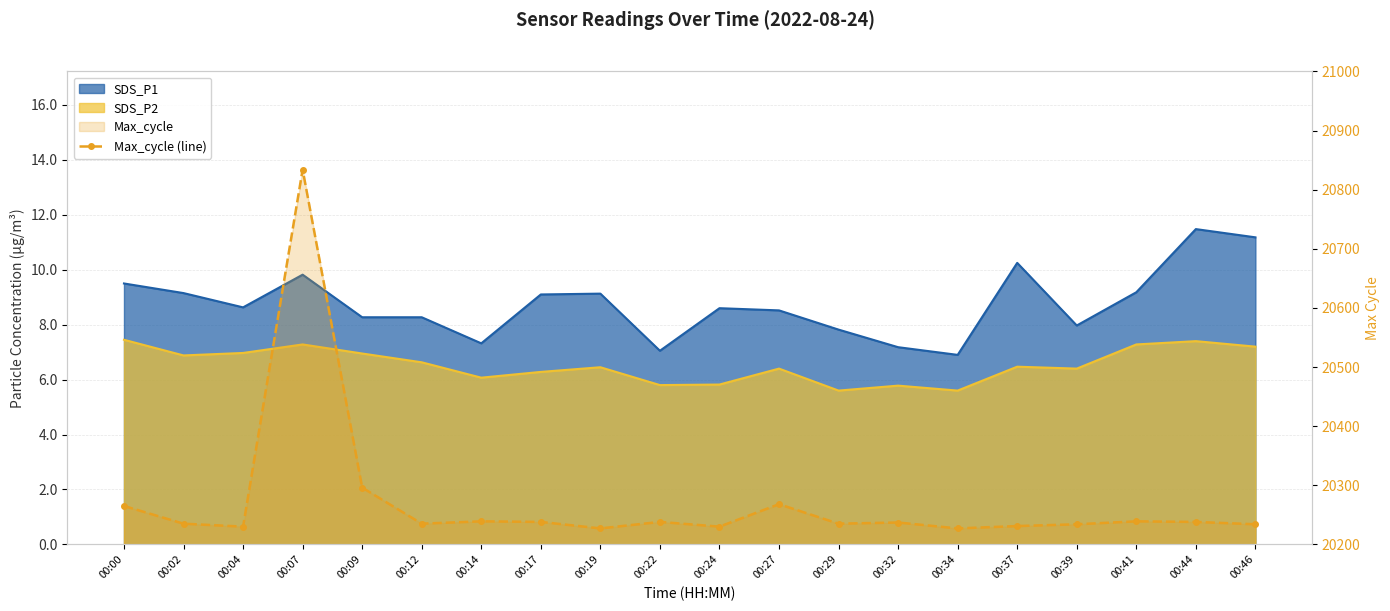

What is the minimum value shown in the chart?

20227